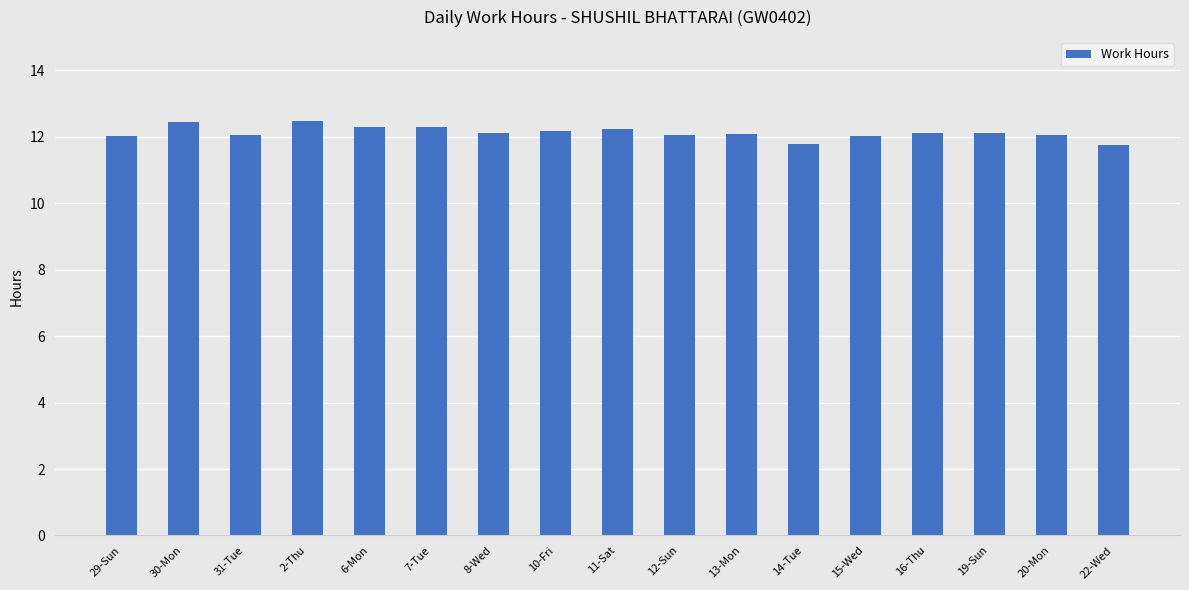

What is the change in value from 30-Mon to 15-Wed?

-0.4